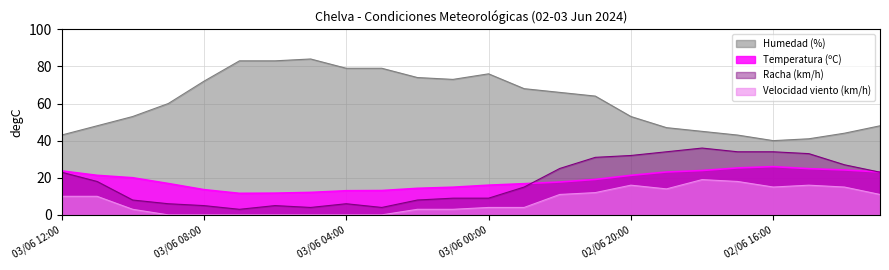

Which series changed the most between 03/06 05:00 and 02/06 23:00?

Humedad (%)